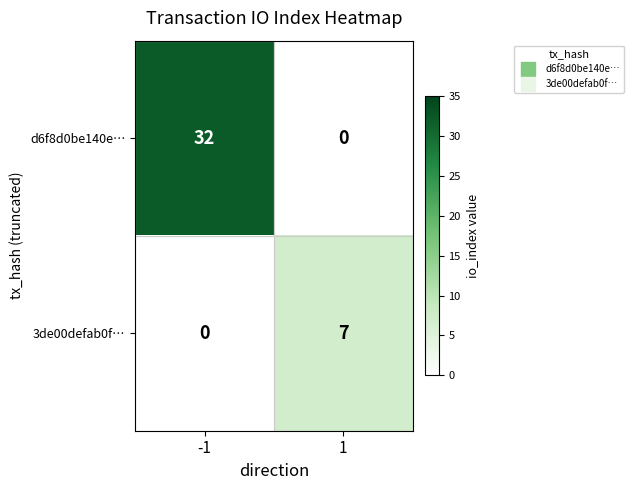

What is the maximum value shown in the chart?

32